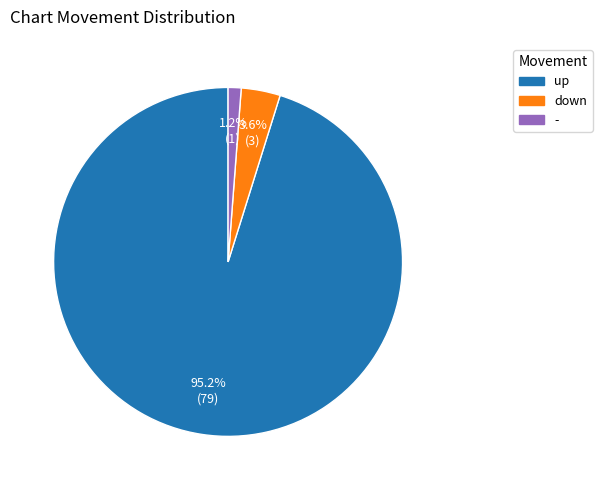

Combined, what portion of the pie is - and down?

4.8%